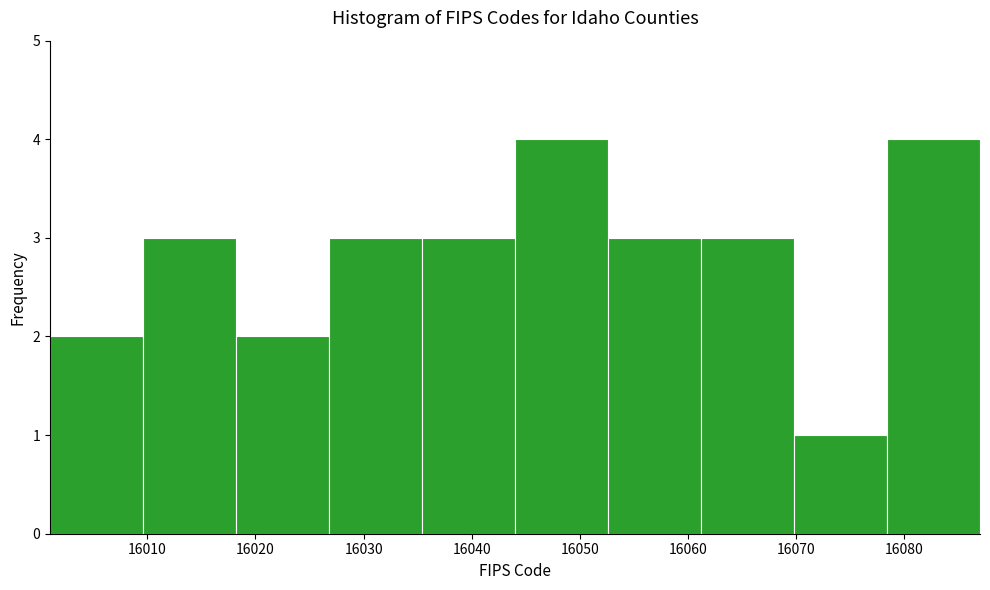

Reading left to right, list every bar in this chart as the range it spans on the x-axis followed by its height. Neither the bar edges nor the heights are printed on the chart, so give them approximately, as read against the axes.

16001.0 to 16009.6: 2
16009.6 to 16018.2: 3
16018.2 to 16026.8: 2
16026.8 to 16035.4: 3
16035.4 to 16044.0: 3
16044.0 to 16052.6: 4
16052.6 to 16061.2: 3
16061.2 to 16069.8: 3
16069.8 to 16078.4: 1
16078.4 to 16087.0: 4